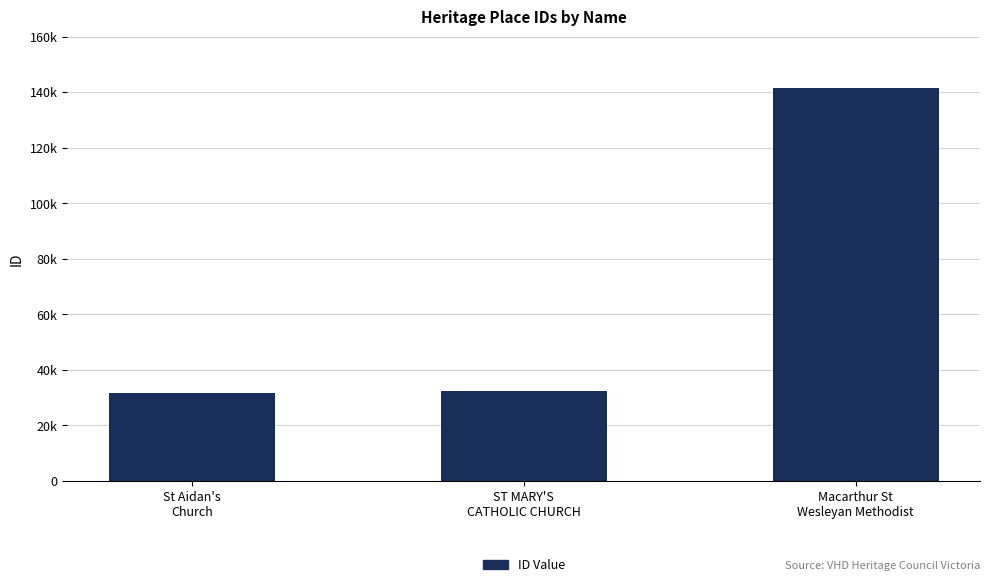

Is it true that the value at ST MARY'S
CATHOLIC CHURCH is 32592?

True